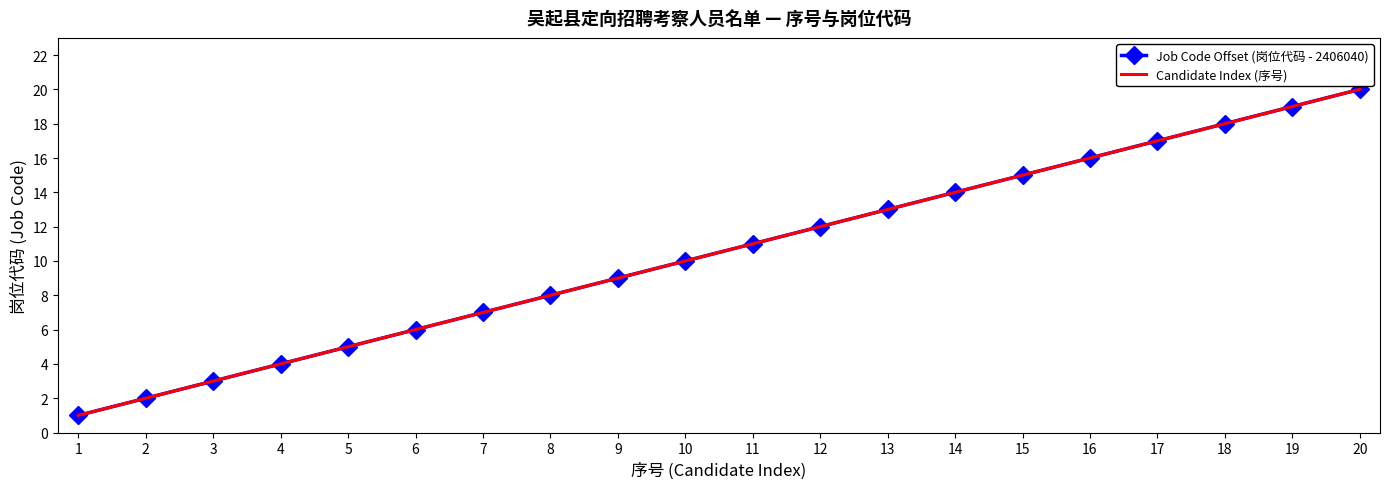

True or false: Job Code Offset (岗位代码 - 2406040) and Candidate Index (序号) intersect in this chart.

False